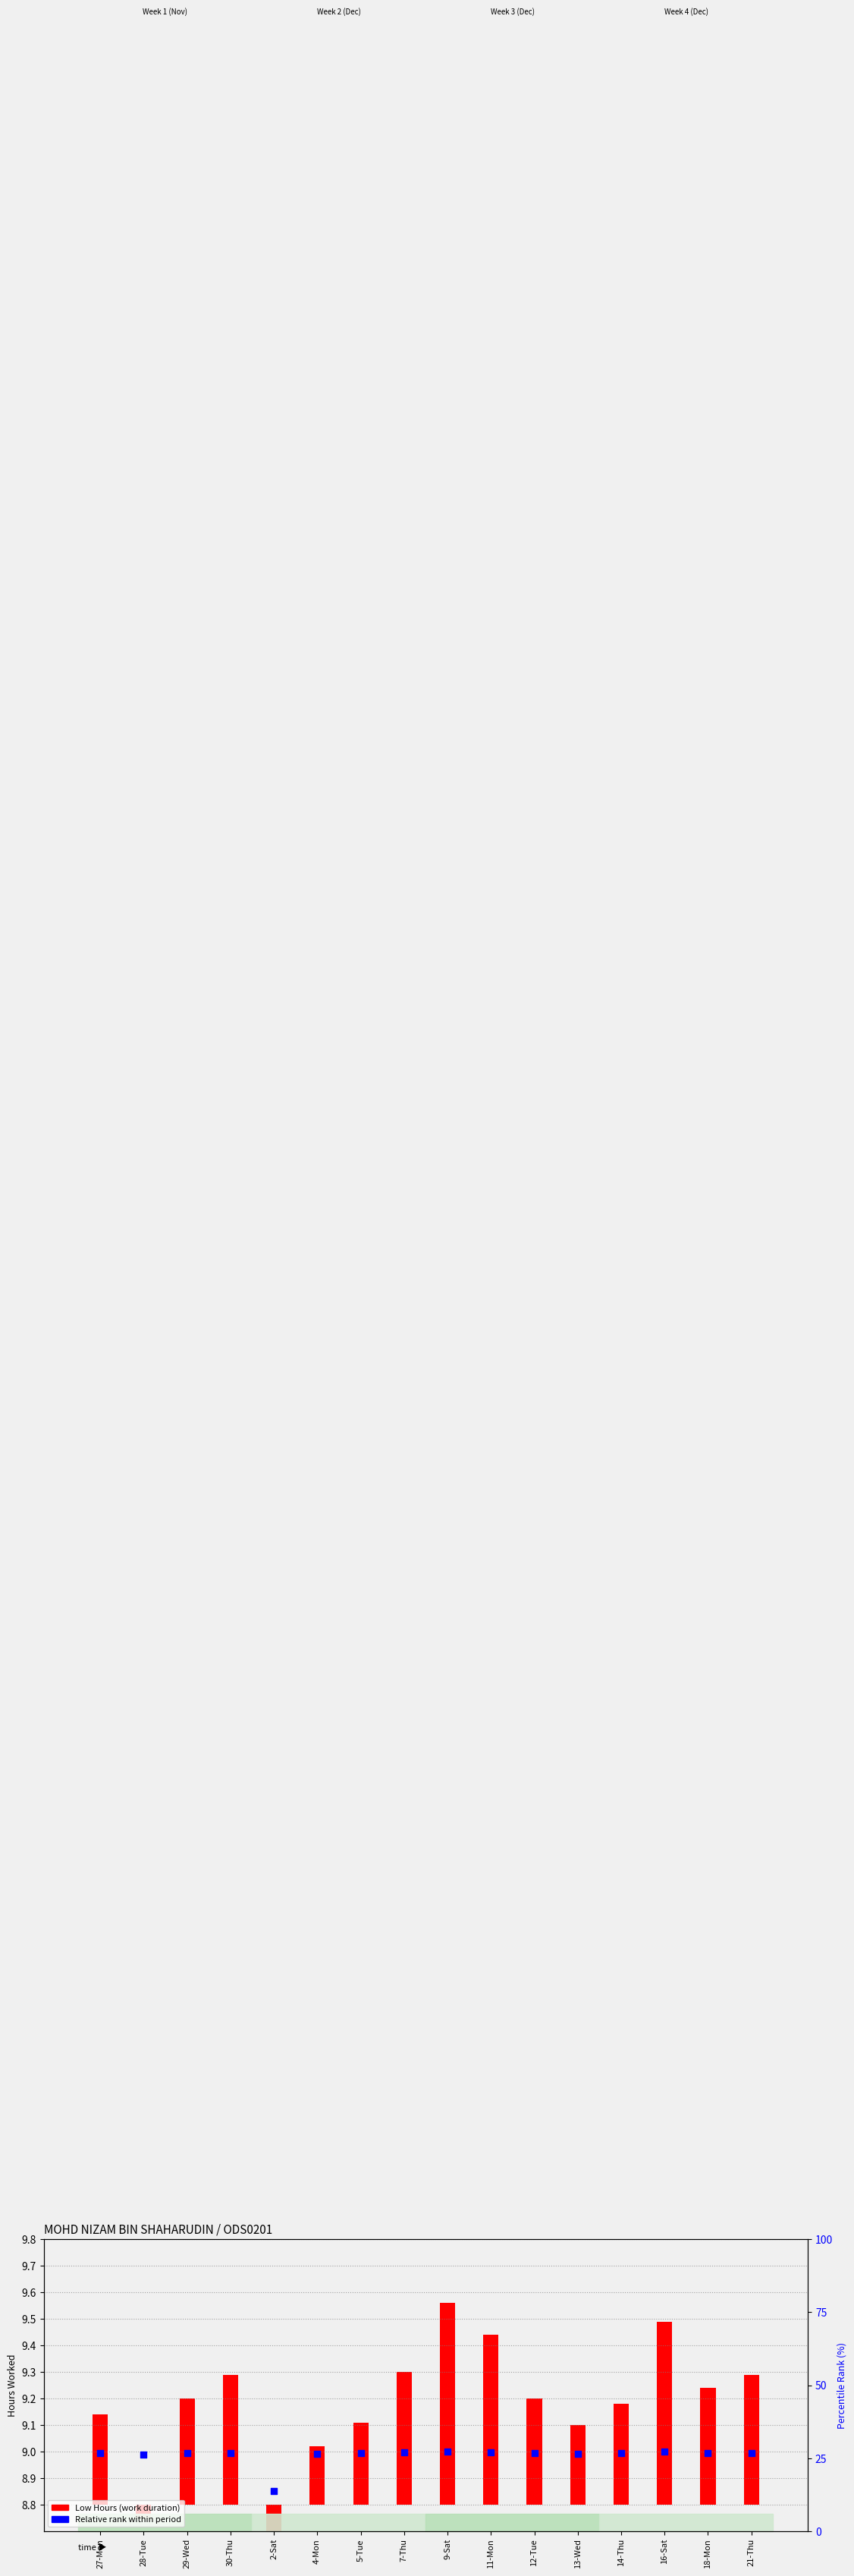

What are all the series names shown in the legend?

Low Hours (work duration), Relative rank within period